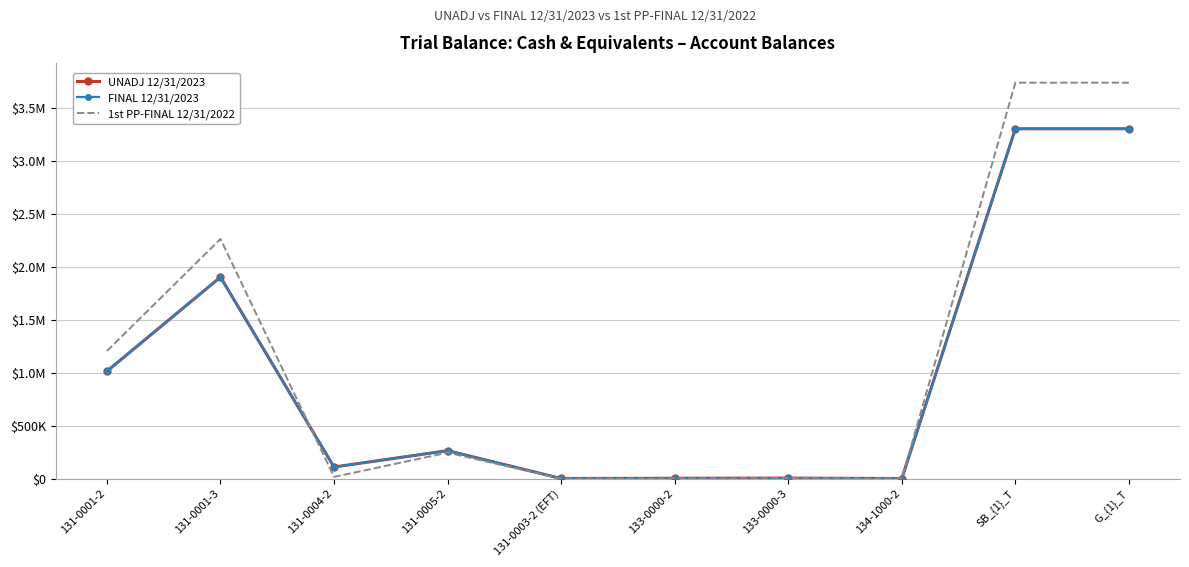

How many values in the UNADJ 12/31/2023 series exceed 264726?

4